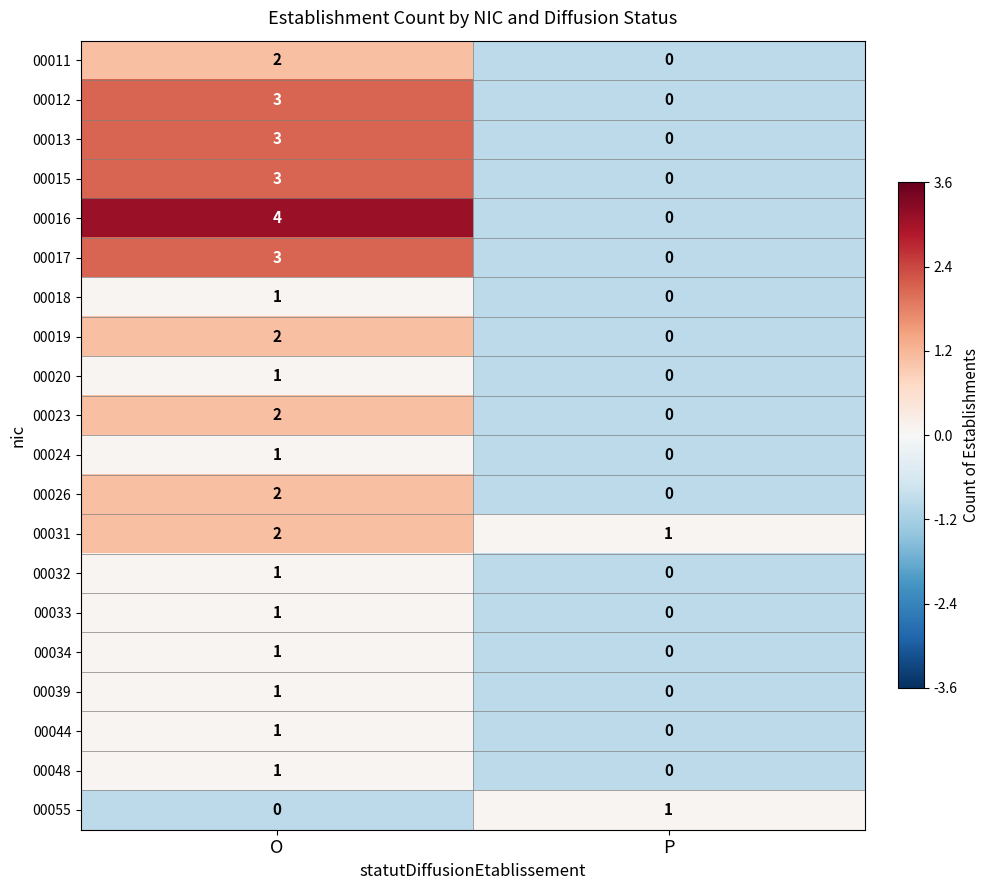

What is the difference between the maximum and minimum values in the 00015 series?

3